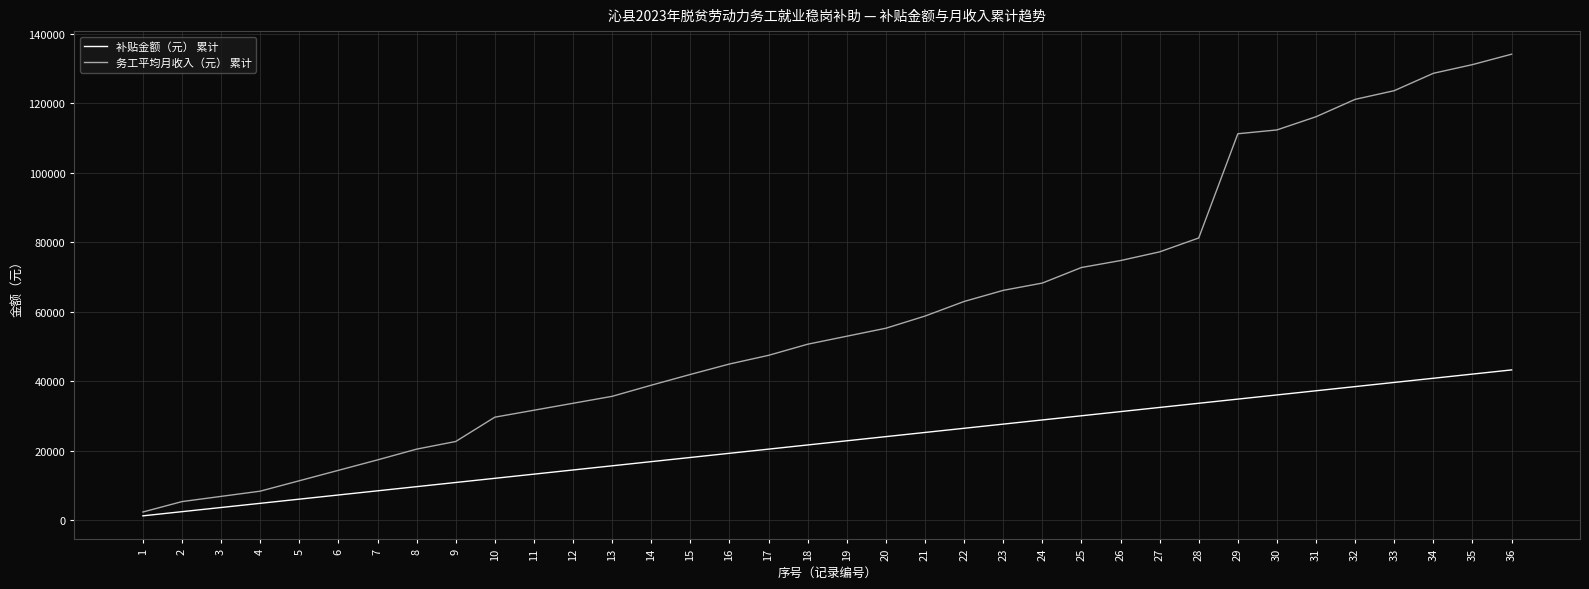

Is the value of 务工平均月收入（元） 累计 at 27 greater than the value of 补贴金额（元） 累计 at 34?

Yes